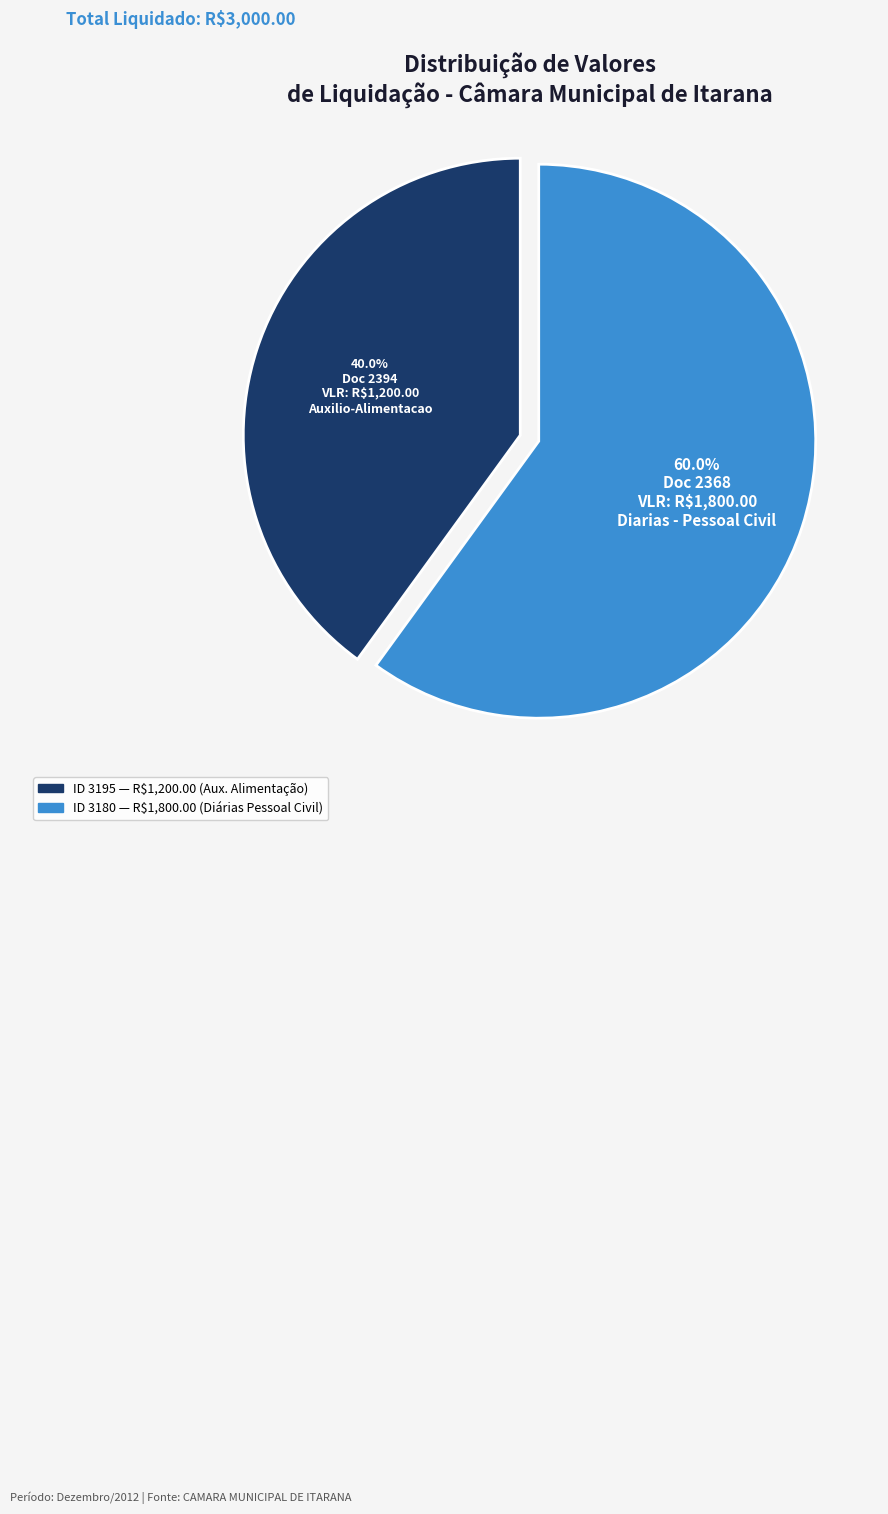

Is there a majority slice in this chart?

Yes